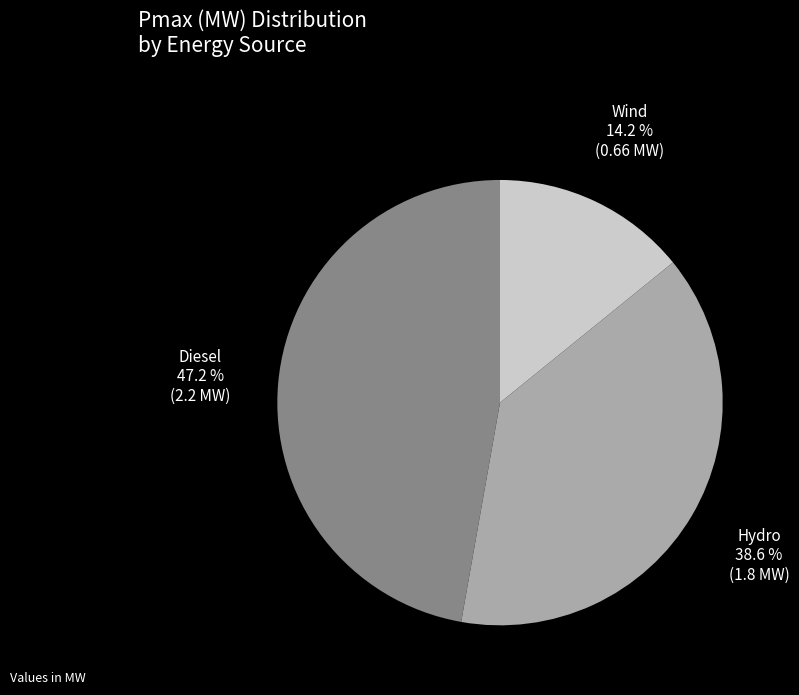

Approximately how many times larger is the value at Diesel compared to Hydro?

1.2